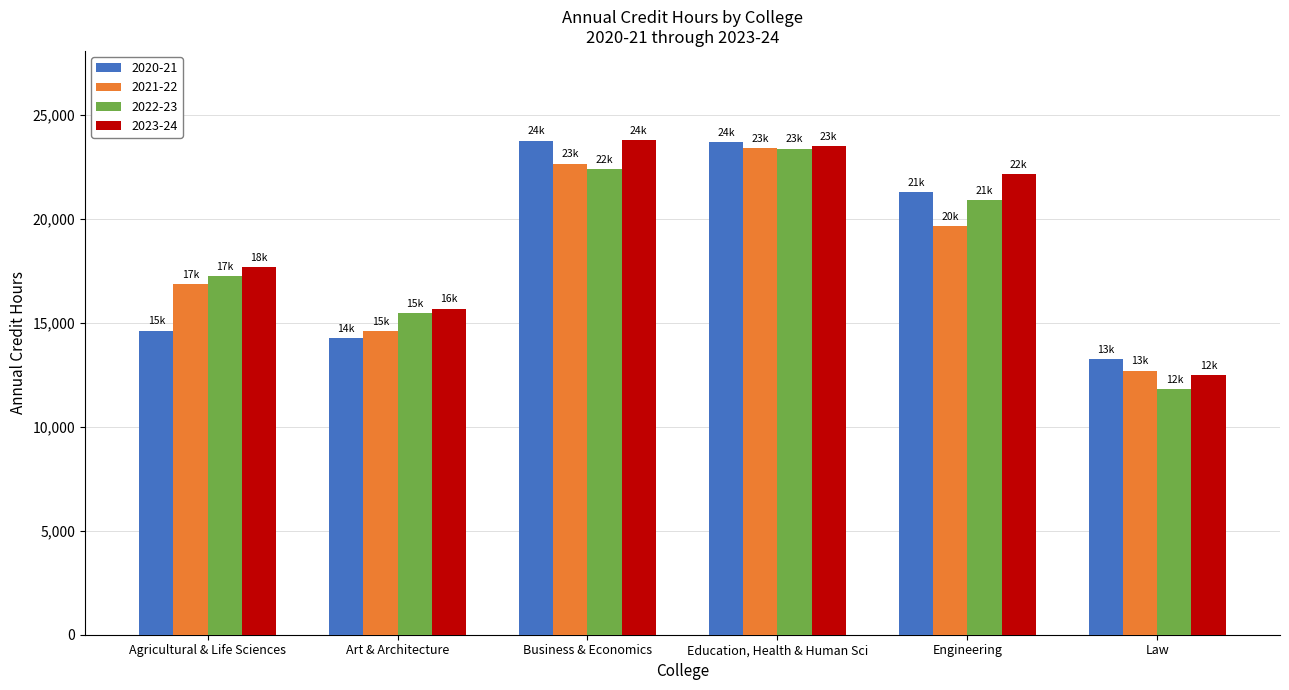

The 2021-22 series shows 20193 at Art & Architecture. True or false?

False